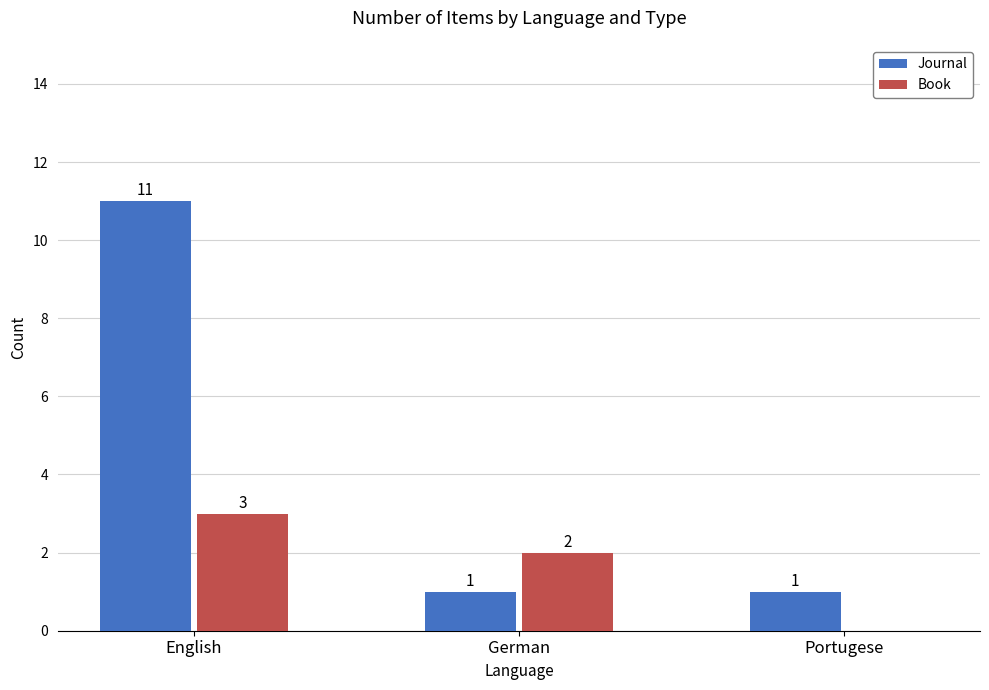

Between English and German, which series saw the biggest shift?

Journal